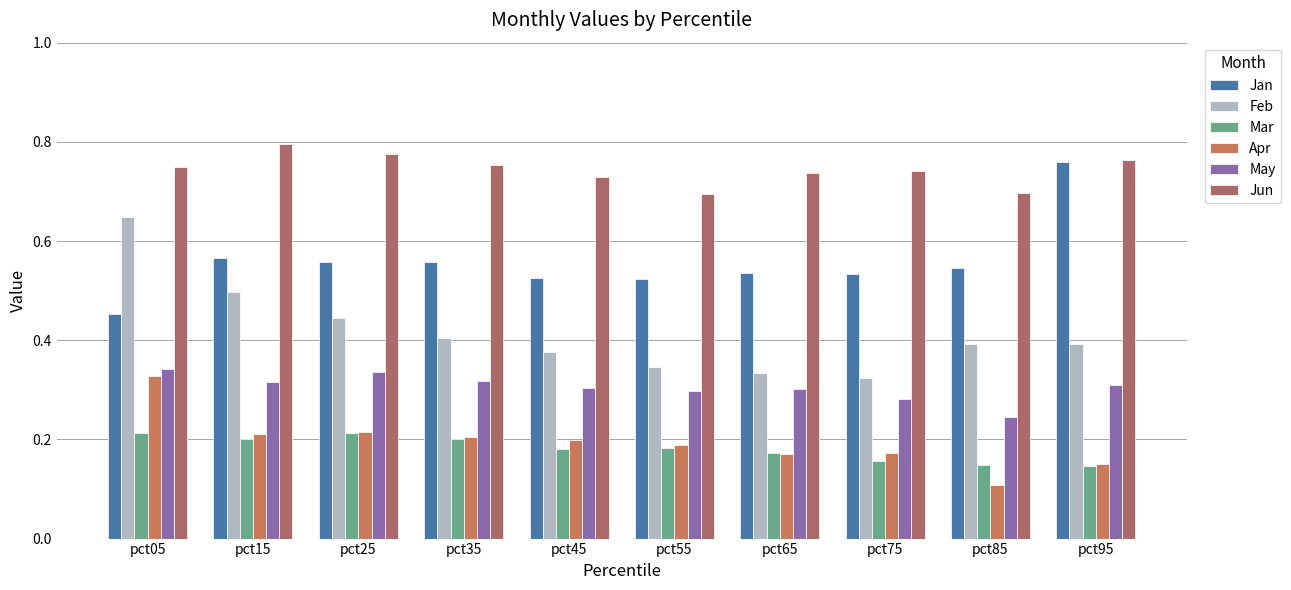

The value of Mar at pct65 is 0.2. True or false?

True